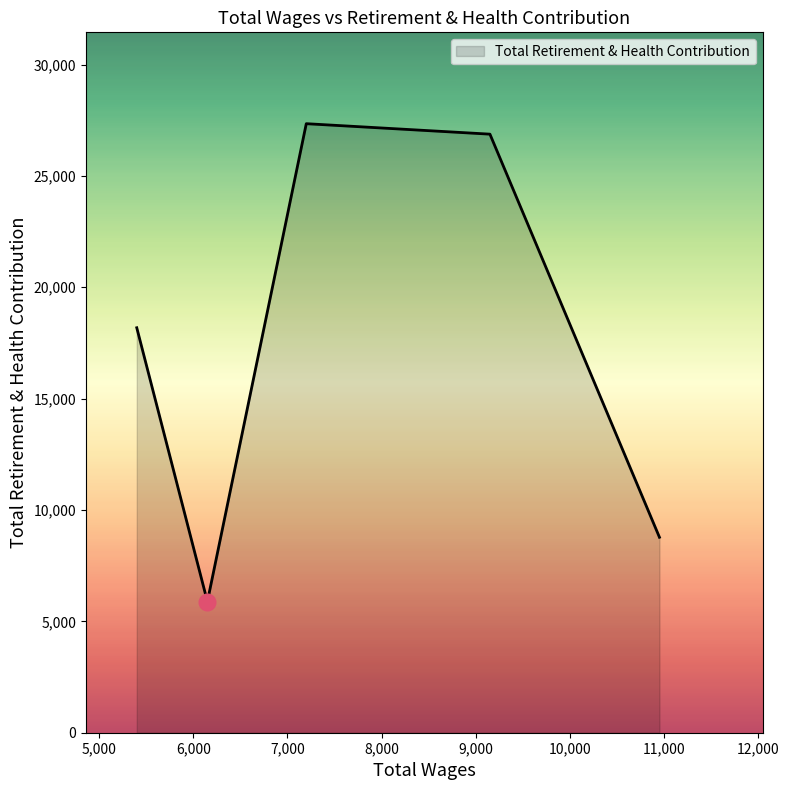

What is the maximum value shown in the chart?

27346